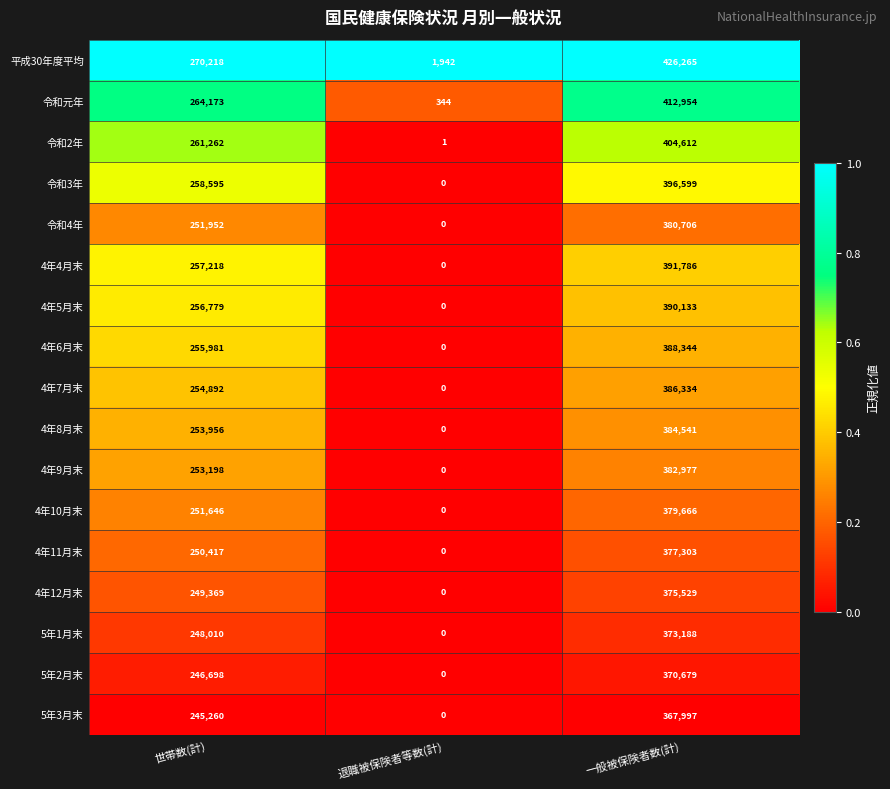

What is the sum of all 5年3月末 values?

613257